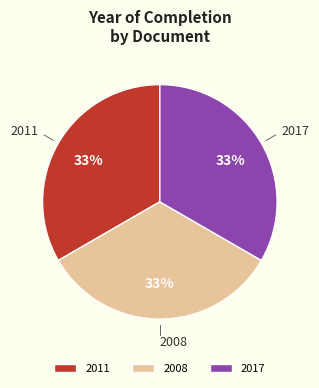

Is there a majority slice in this chart?

No